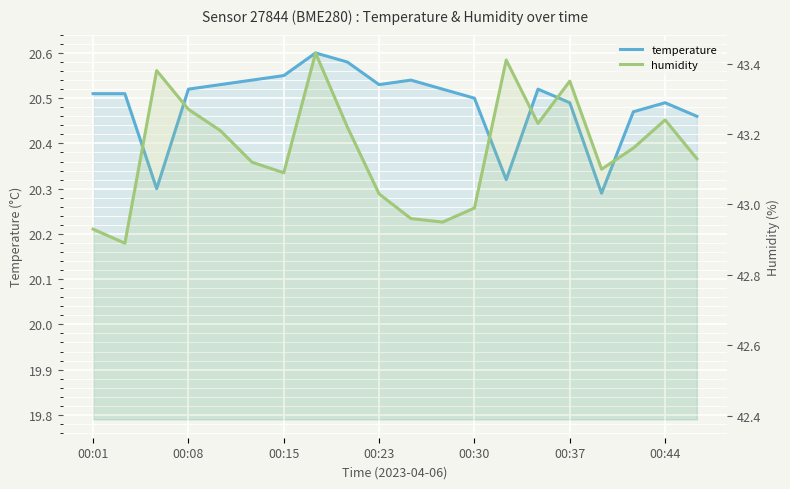

Reading left to right, list all the values displayed in this chart.

temperature: 20.5	20.5	20.3	20.5	20.5	20.5	20.6	20.6	20.6	20.5	20.5	20.5	20.5	20.3	20.5	20.5	20.3	20.5	20.5	20.5
humidity: 42.9	42.9	43.4	43.3	43.2	43.1	43.1	43.4	43.2	43.0	43.0	43.0	43.0	43.4	43.2	43.4	43.1	43.2	43.2	43.1